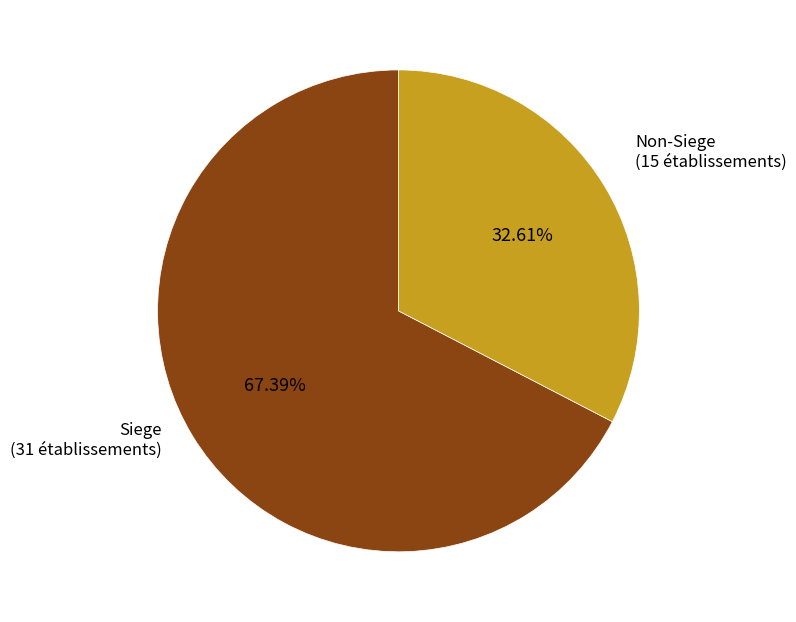

What is the majority slice?

Siege (31 établissements)